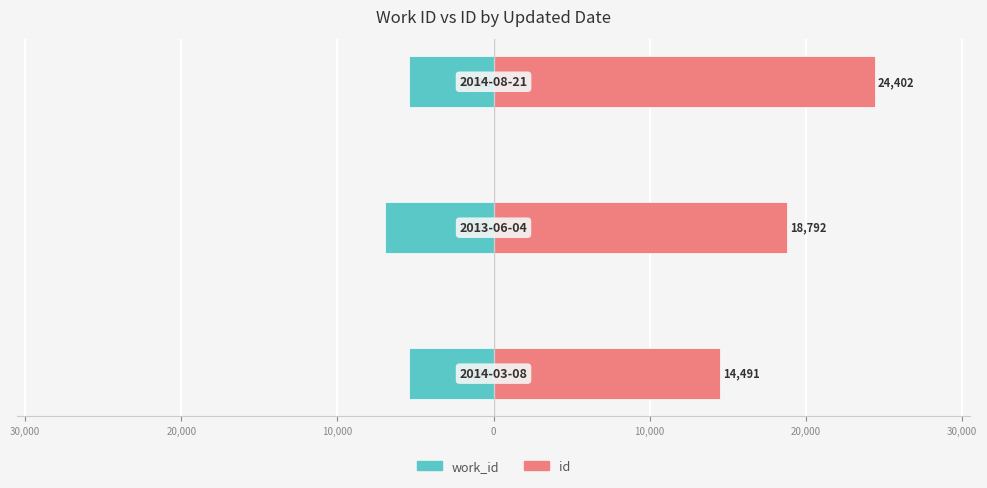

Reading right to left, what are all the values shown in this chart?

work_id: 20,000=-5442	30,000=-6971	40,000=-5399
id: 20,000=24402	30,000=18792	40,000=14491